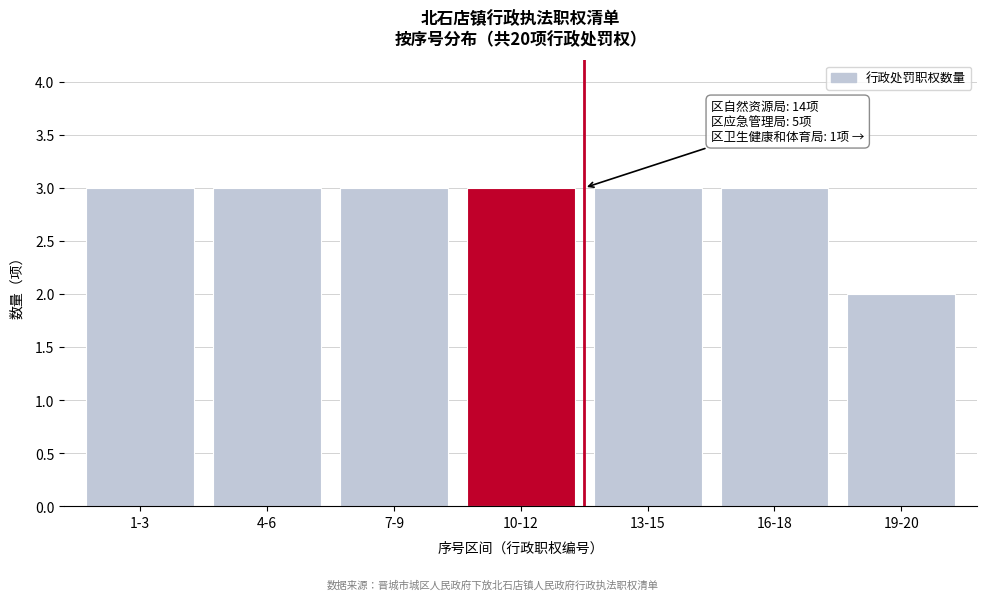

Reading left to right, list all the values displayed in this chart.

3	3	3	3	3	3	2